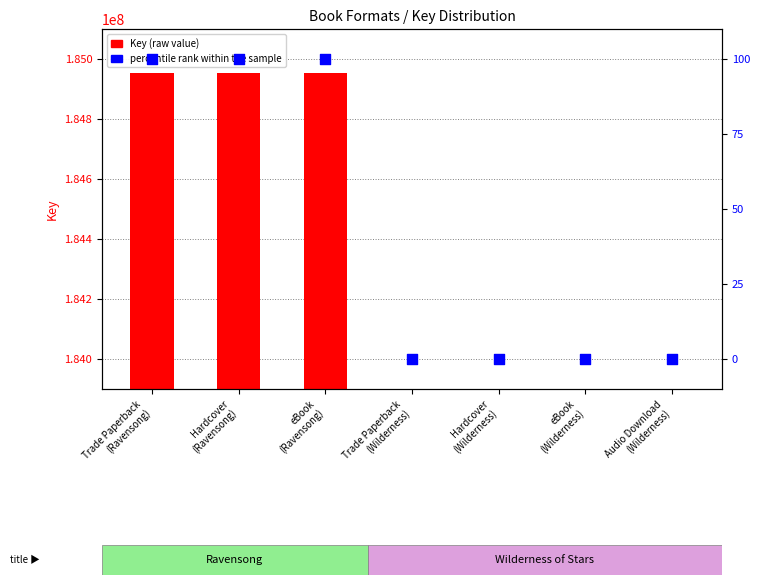

Which series has the largest total across all categories?

Key (raw value)